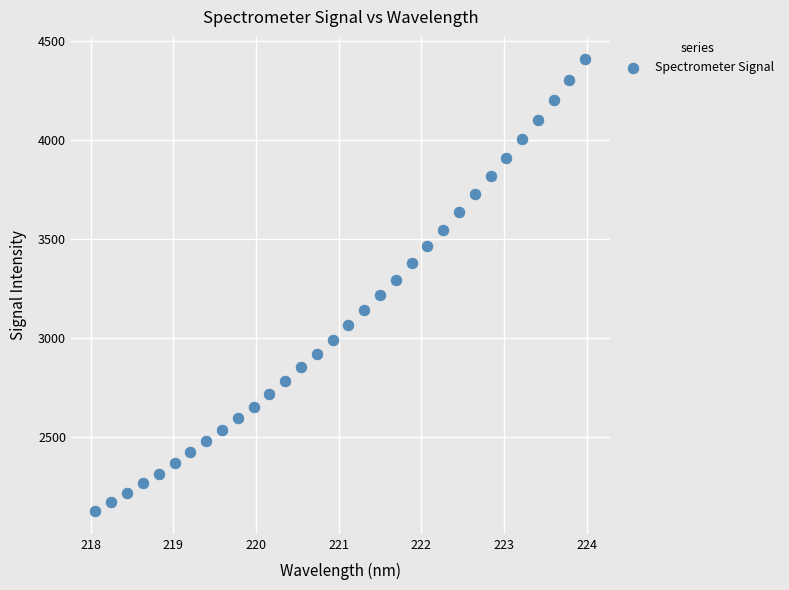

What is the range of X values (max minus min)?

5.9